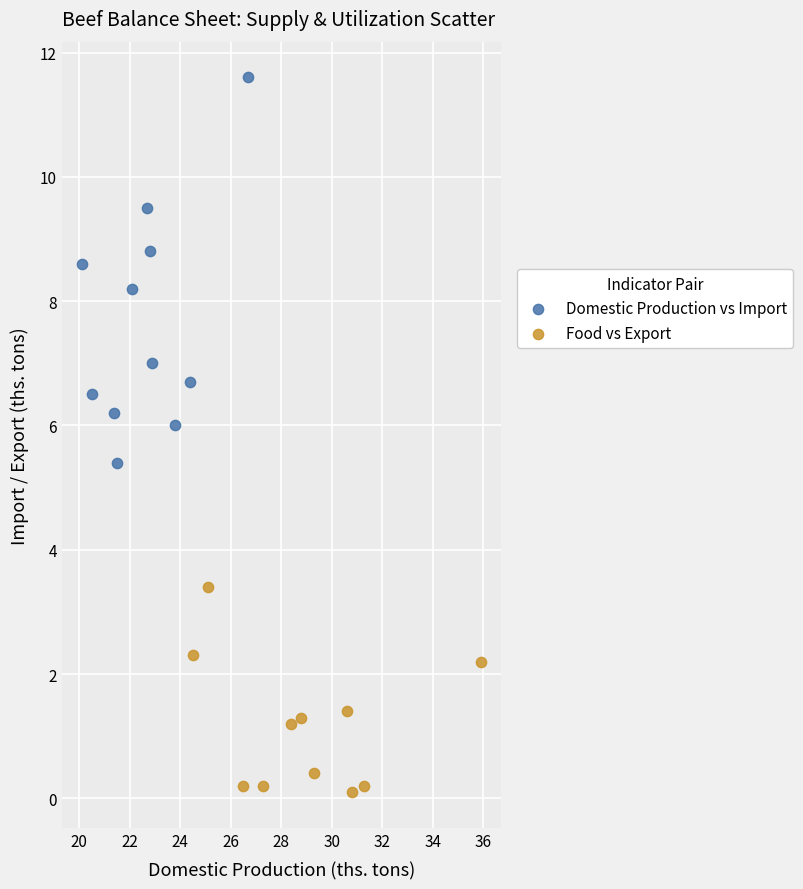

Which series reaches the minimum Y coordinate?

Food vs Export